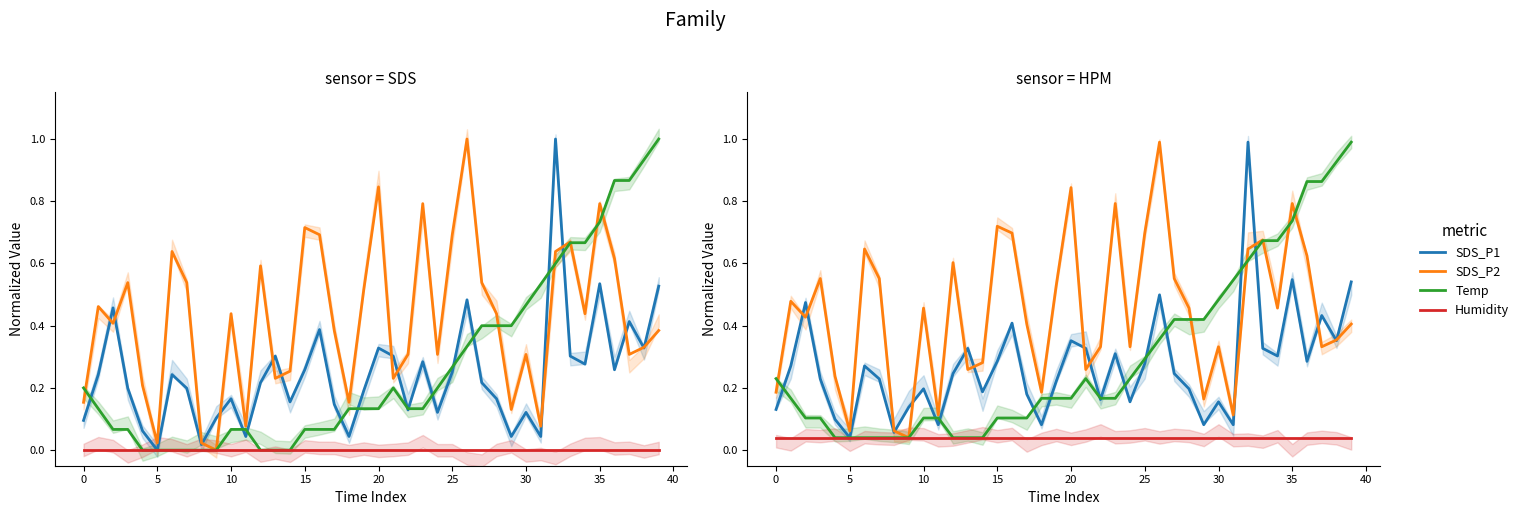

How many lines are shown in the chart?

4